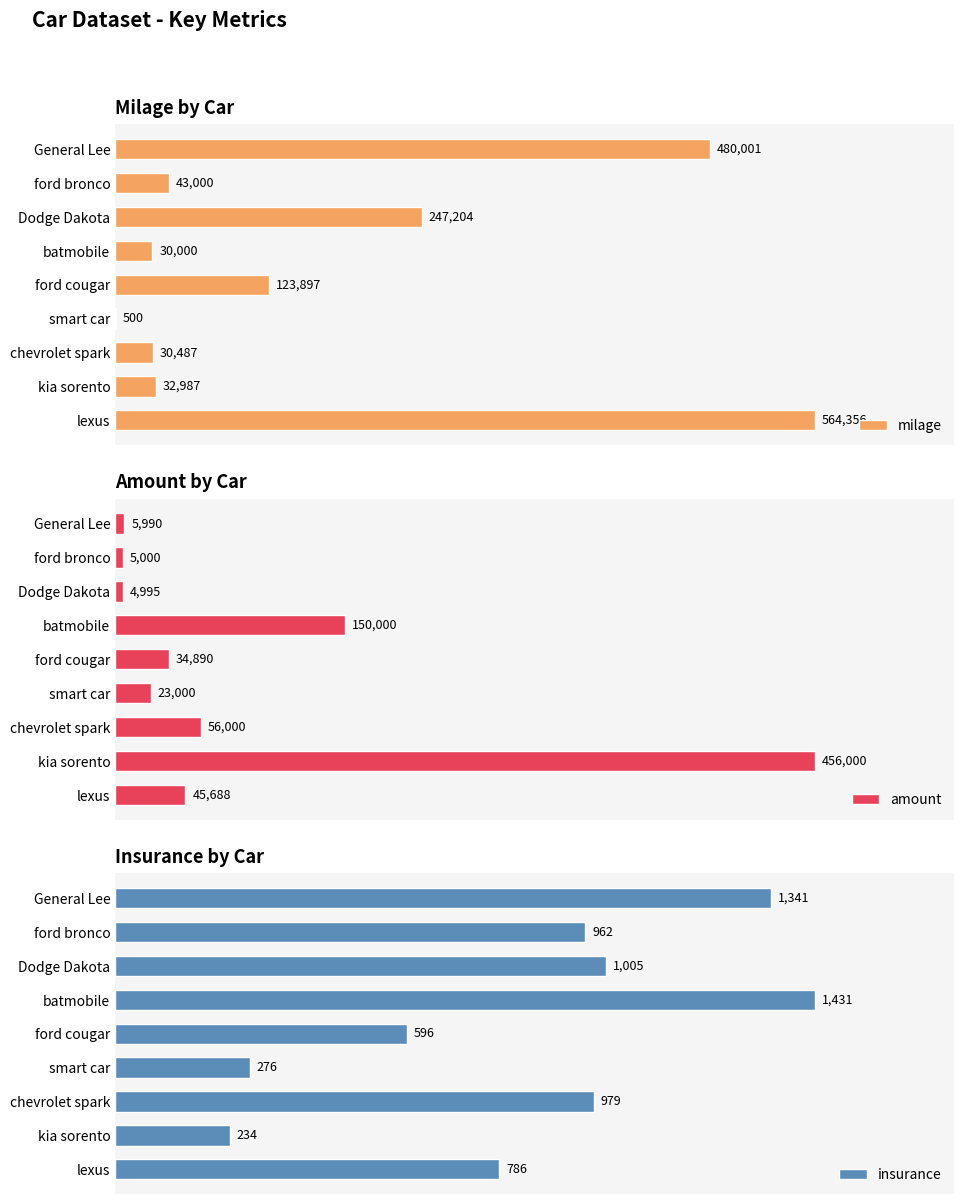

Which category has the lowest value in the amount series?

Dodge Dakota